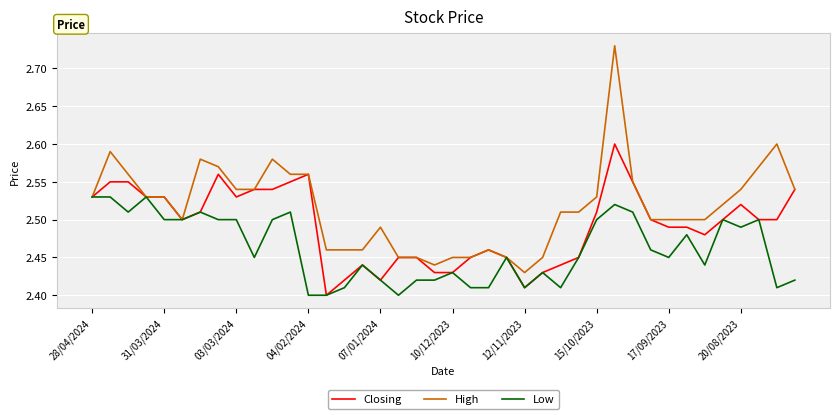

Which series has the widest spread of values?

High